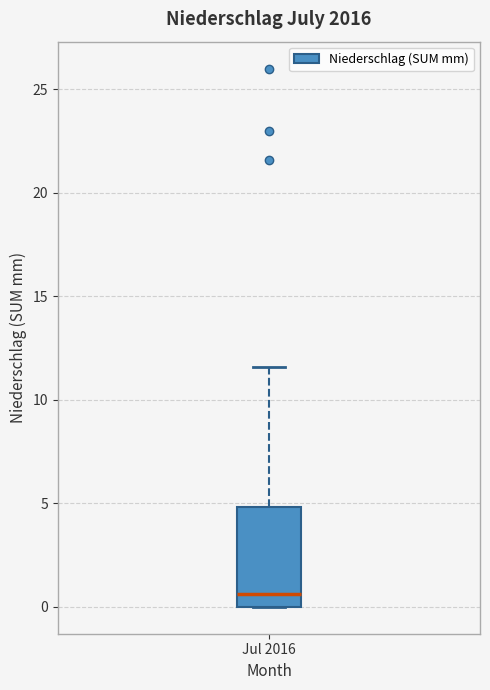

Where does the median line of the box for Jul 2016 sit on the y-axis? The values are not printed on the chart, so give them approximately, as read against the axis.

0.5